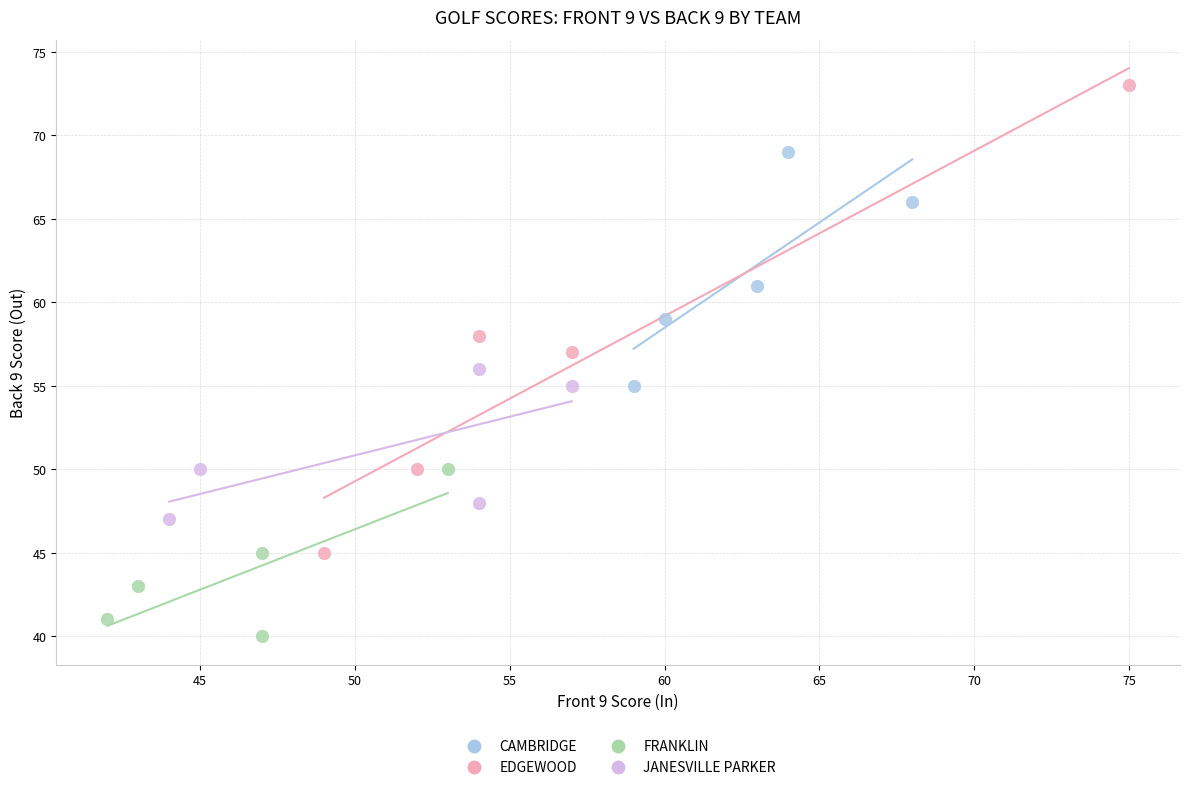

Which series has the widest spread of Y values?

EDGEWOOD